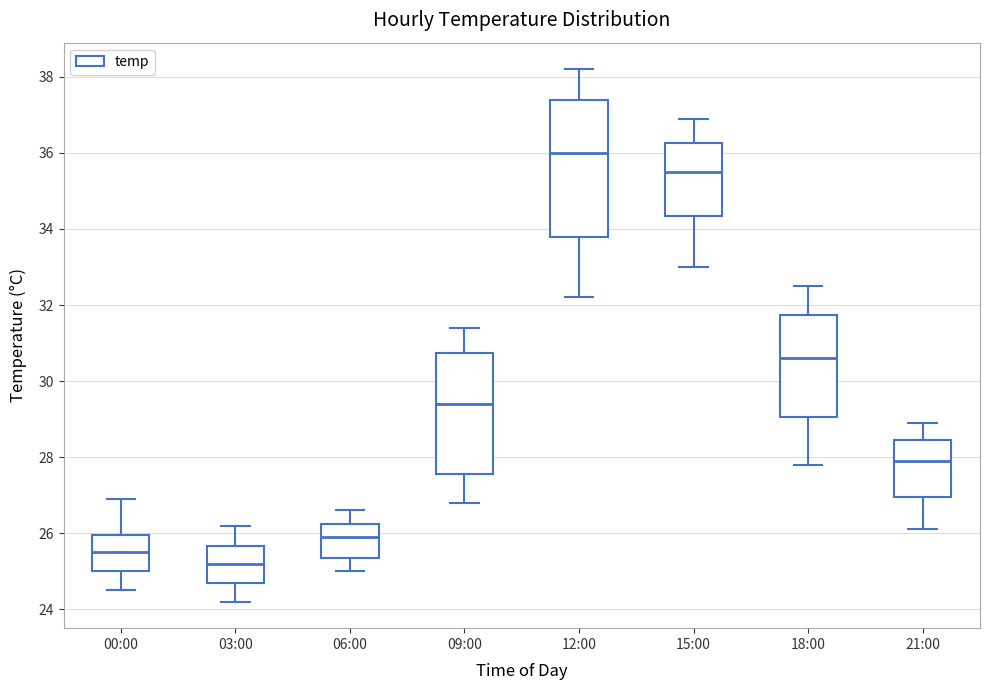

Which box is the tallest, from its lower edge to its upper edge?

12:00